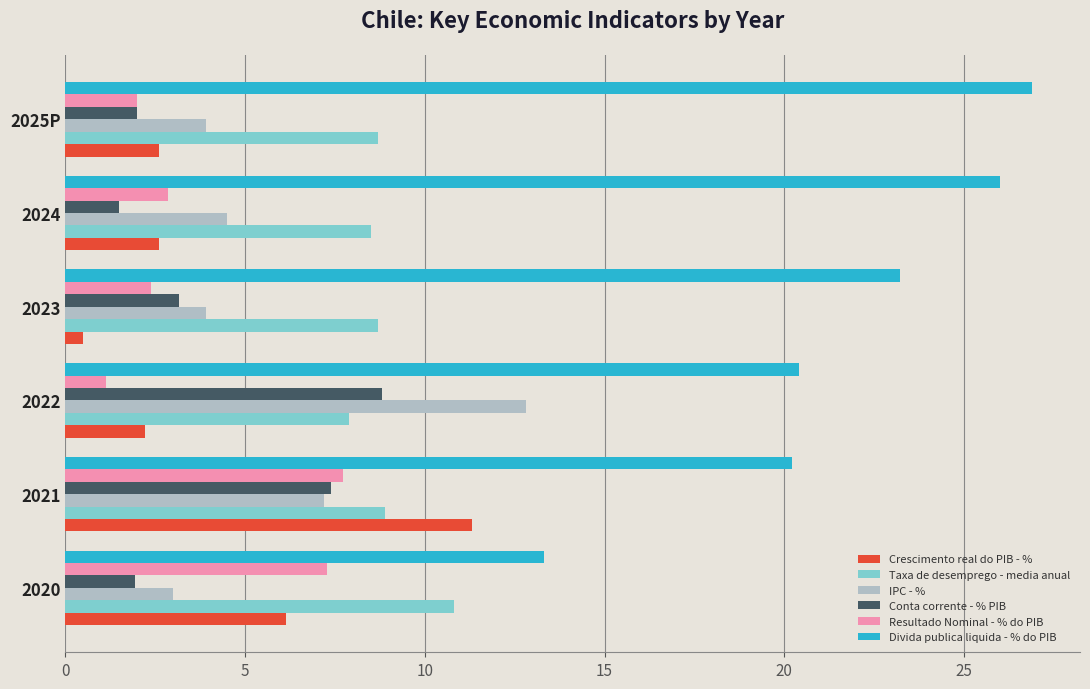

What is the total value across all series at 2024?

46.0